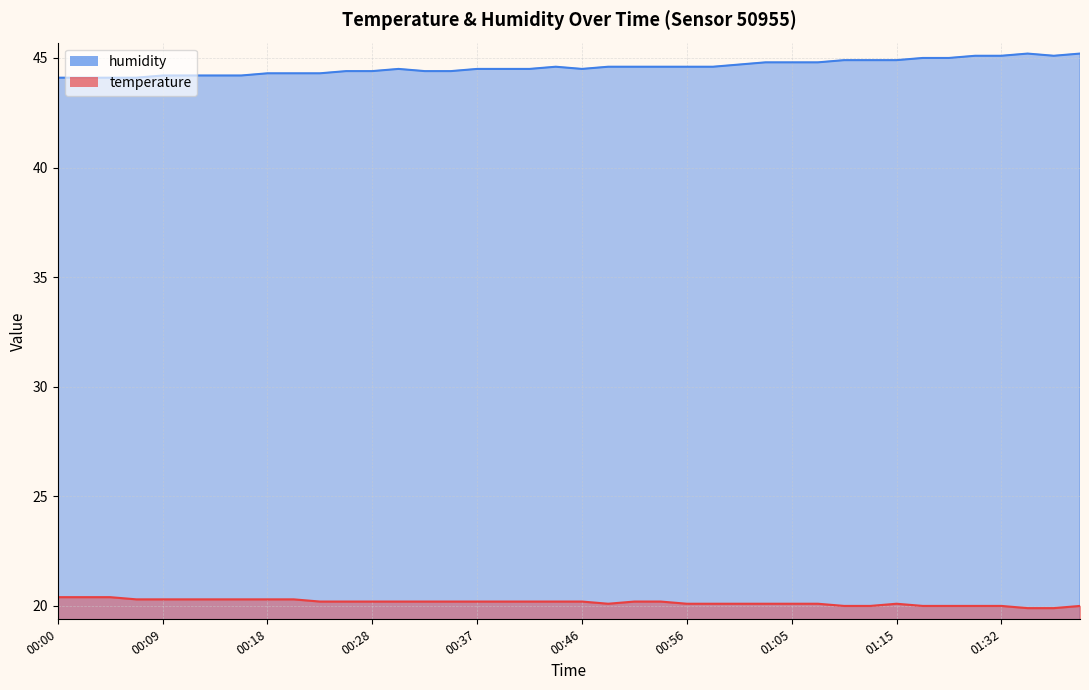

True or false: temperature and humidity cross at least once.

False